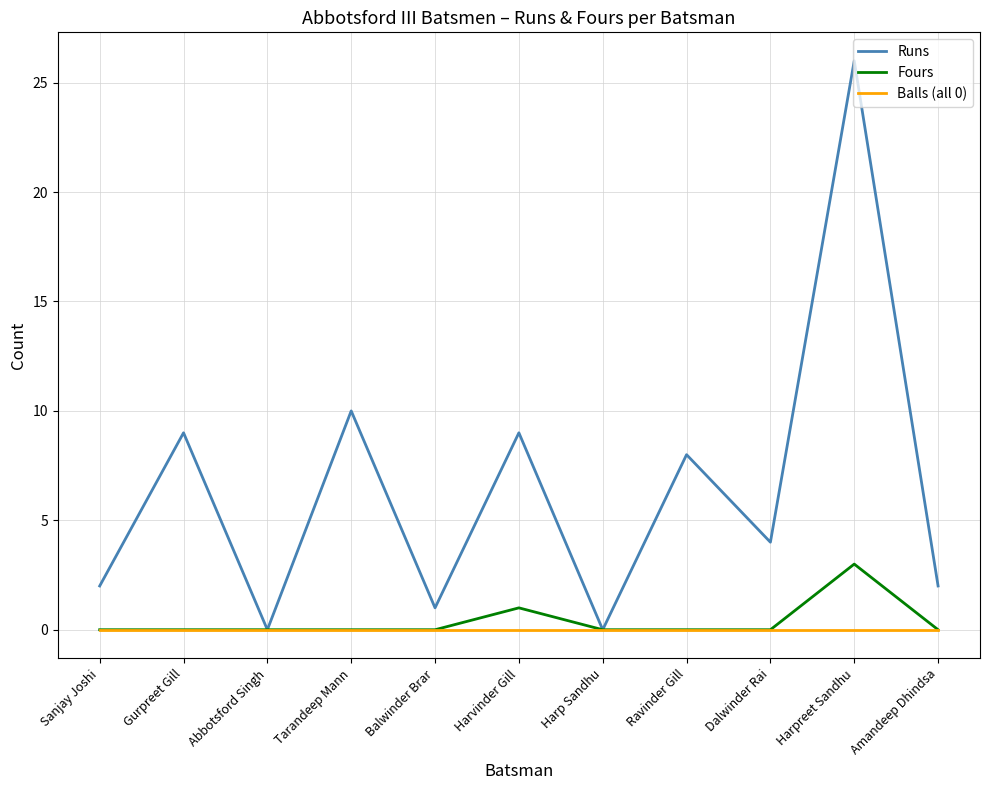

The Balls (all 0) series shows 0 at Harpreet Sandhu. True or false?

True